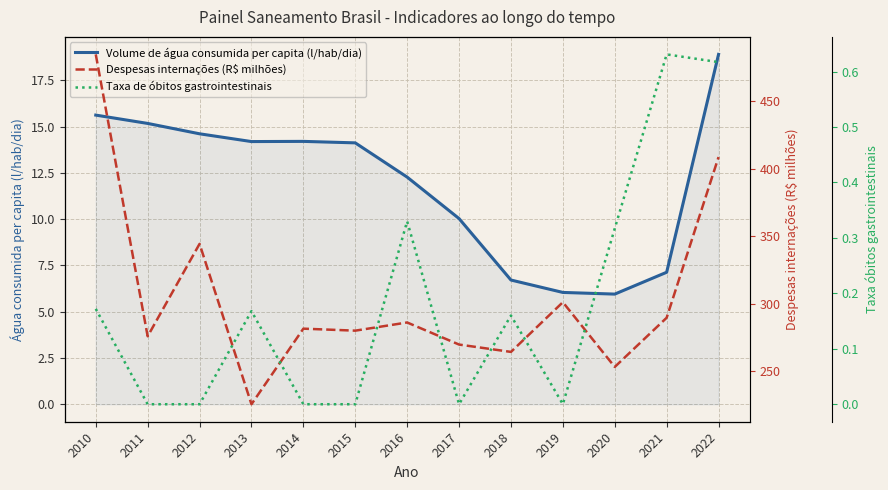

True or false: Despesas internações (R$ milhões) and Taxa de óbitos gastrointestinais intersect in this chart.

False